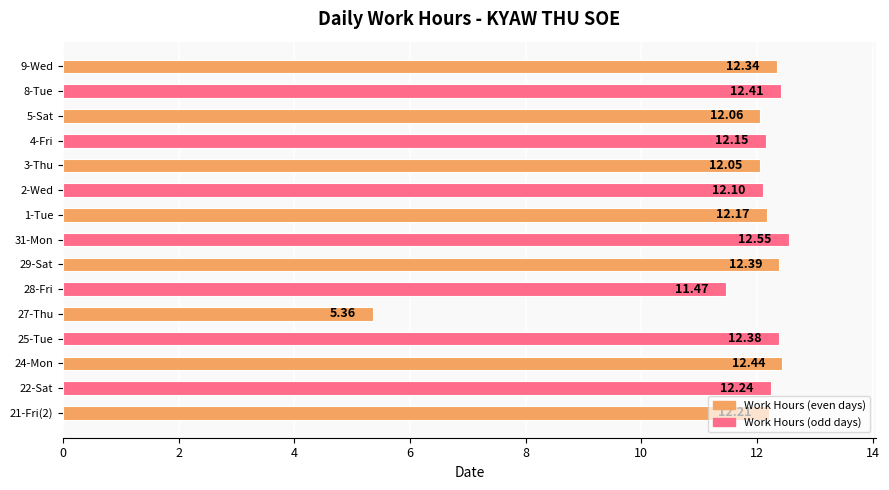

Where is the data nearest to the value 8?

27-Thu